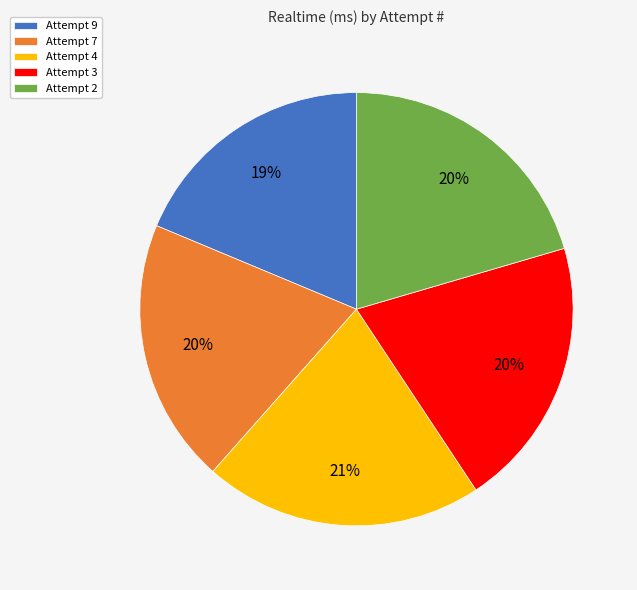

What is the smallest slice in the pie chart?

Attempt 9